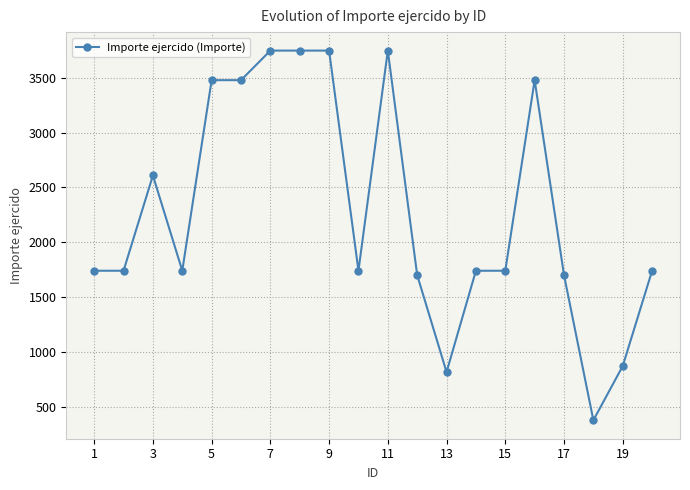

How many lines are shown in the chart?

1